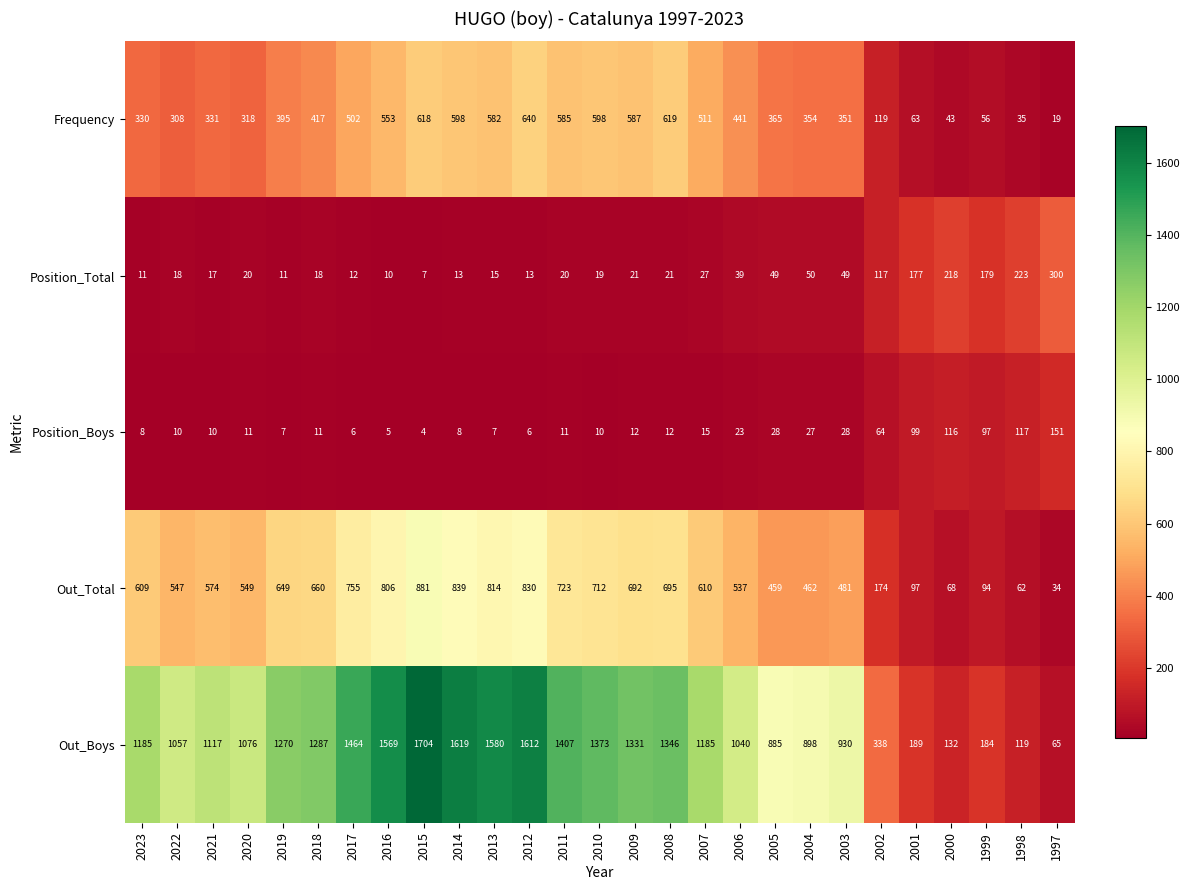

What is the sum of all Frequency values?

10338